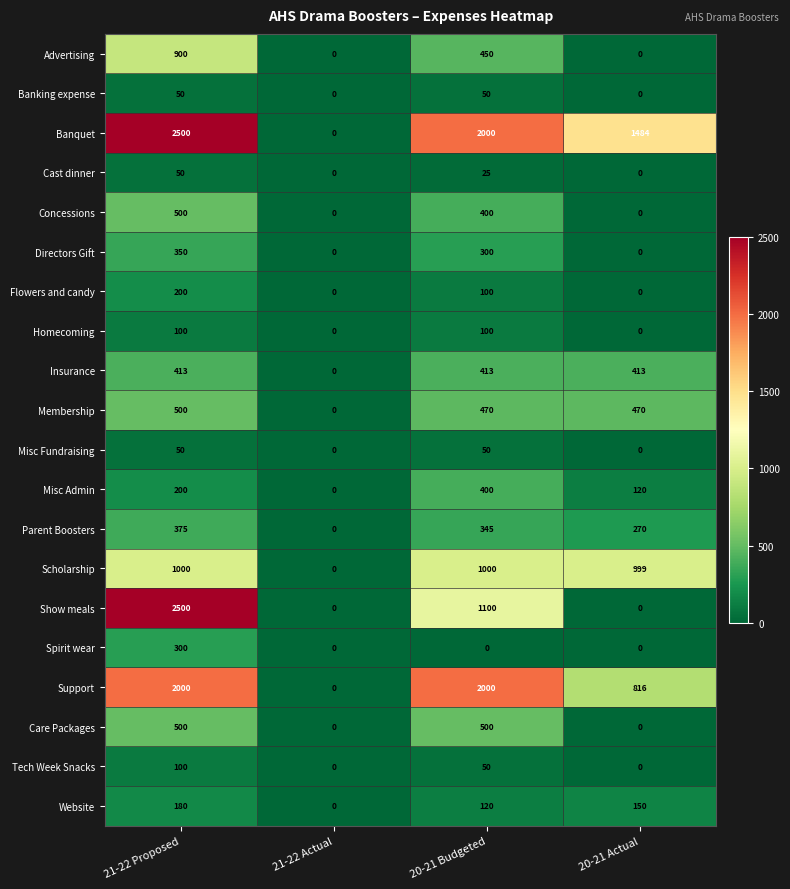

How many data points does each series have?

4